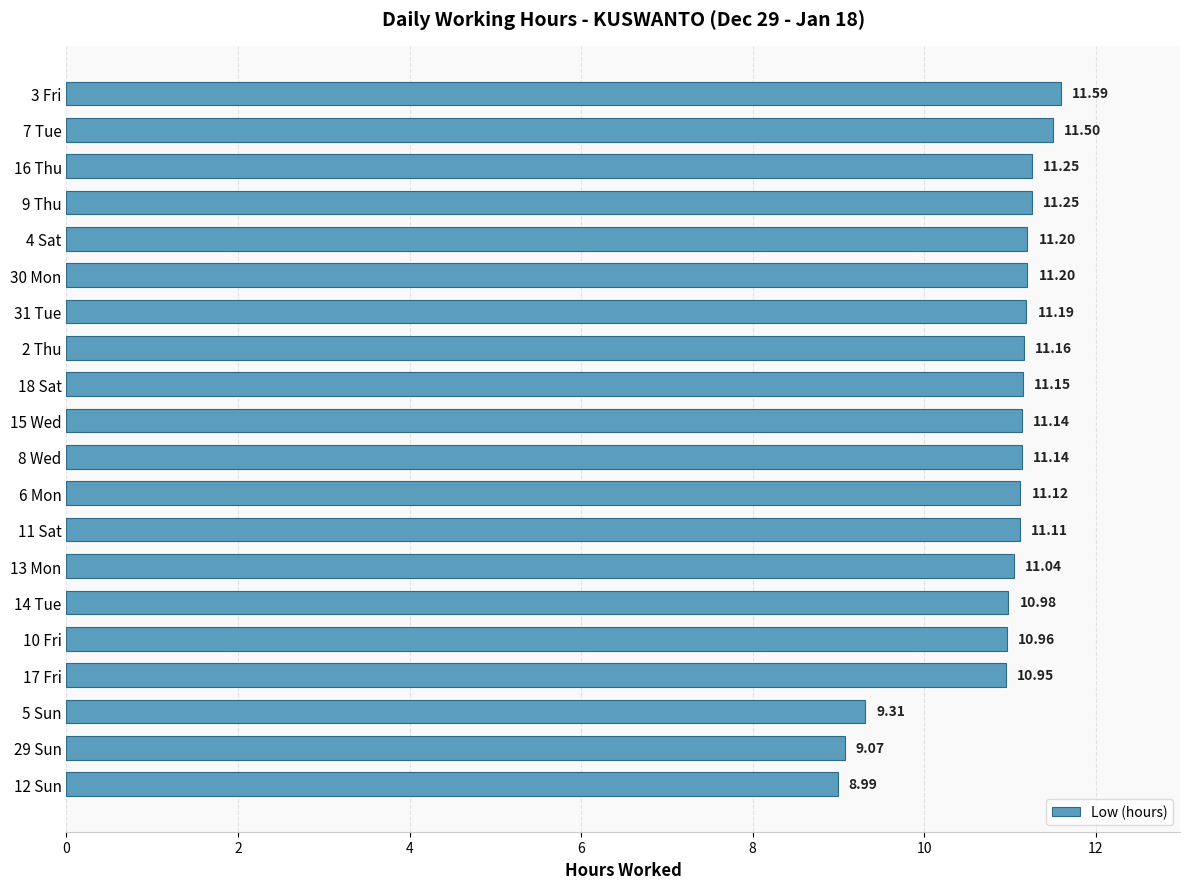

Which has a higher value, 13 Mon or 12 Sun?

13 Mon